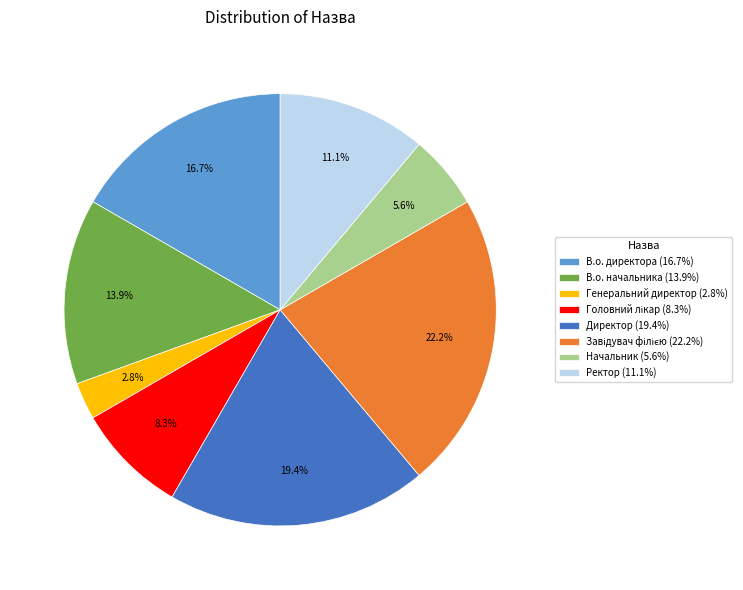

What portion of the pie excludes Директор (19.4%)?

80.6%